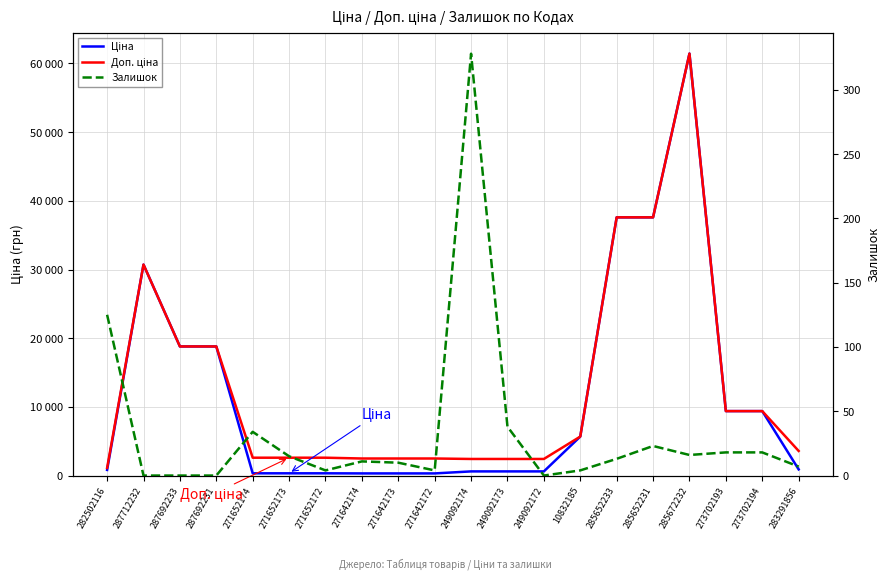

True or false: Залишок and Доп. ціна intersect in this chart.

False